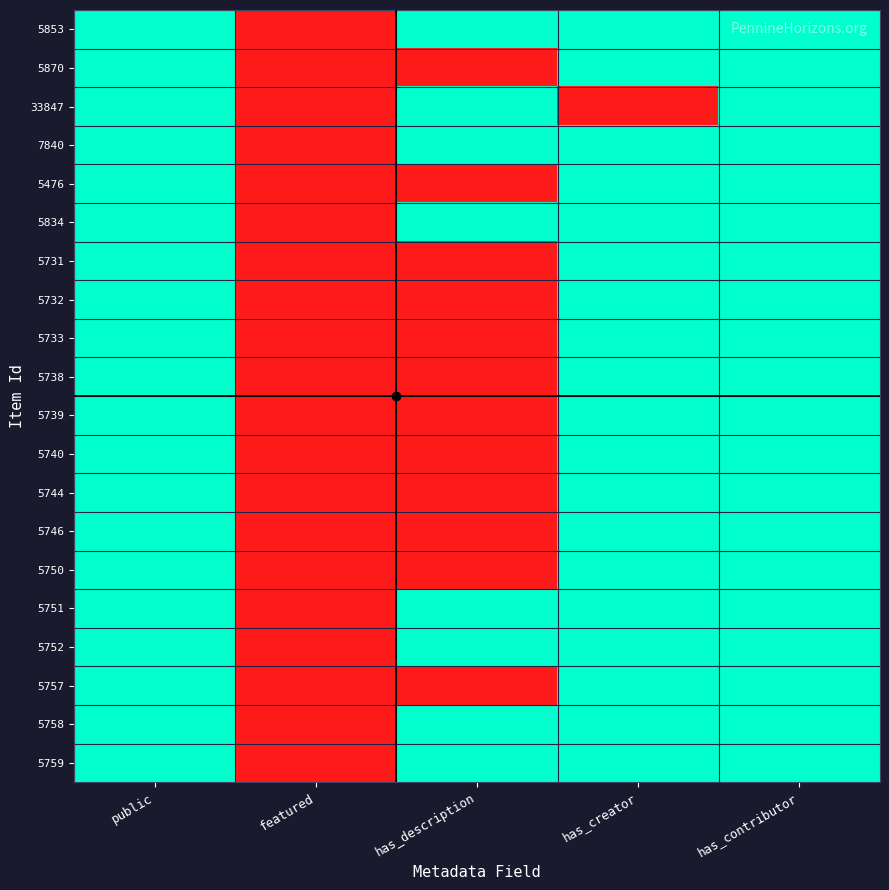

Reading left to right, what are all the values shown in this chart?

5853: public=1	featured=0	has_description=1	has_creator=1	has_contributor=1
5870: public=1	featured=0	has_description=0	has_creator=1	has_contributor=1
33847: public=1	featured=0	has_description=1	has_creator=0	has_contributor=1
7840: public=1	featured=0	has_description=1	has_creator=1	has_contributor=1
5476: public=1	featured=0	has_description=0	has_creator=1	has_contributor=1
5834: public=1	featured=0	has_description=1	has_creator=1	has_contributor=1
5731: public=1	featured=0	has_description=0	has_creator=1	has_contributor=1
5732: public=1	featured=0	has_description=0	has_creator=1	has_contributor=1
5733: public=1	featured=0	has_description=0	has_creator=1	has_contributor=1
5738: public=1	featured=0	has_description=0	has_creator=1	has_contributor=1
5739: public=1	featured=0	has_description=0	has_creator=1	has_contributor=1
5740: public=1	featured=0	has_description=0	has_creator=1	has_contributor=1
5744: public=1	featured=0	has_description=0	has_creator=1	has_contributor=1
5746: public=1	featured=0	has_description=0	has_creator=1	has_contributor=1
5750: public=1	featured=0	has_description=0	has_creator=1	has_contributor=1
5751: public=1	featured=0	has_description=1	has_creator=1	has_contributor=1
5752: public=1	featured=0	has_description=1	has_creator=1	has_contributor=1
5757: public=1	featured=0	has_description=0	has_creator=1	has_contributor=1
5758: public=1	featured=0	has_description=1	has_creator=1	has_contributor=1
5759: public=1	featured=0	has_description=1	has_creator=1	has_contributor=1